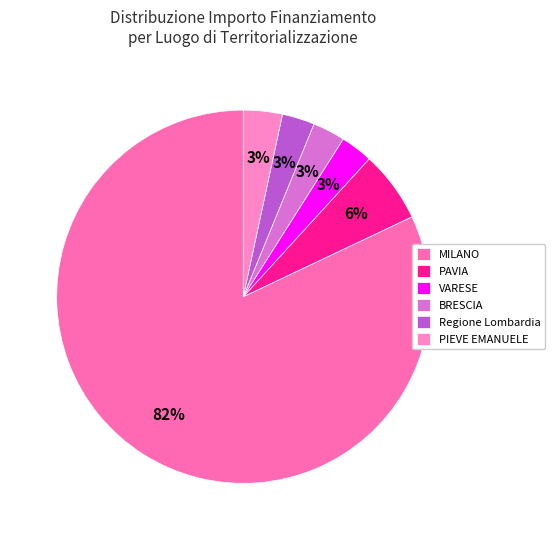

Count the number of slices in the pie.

6